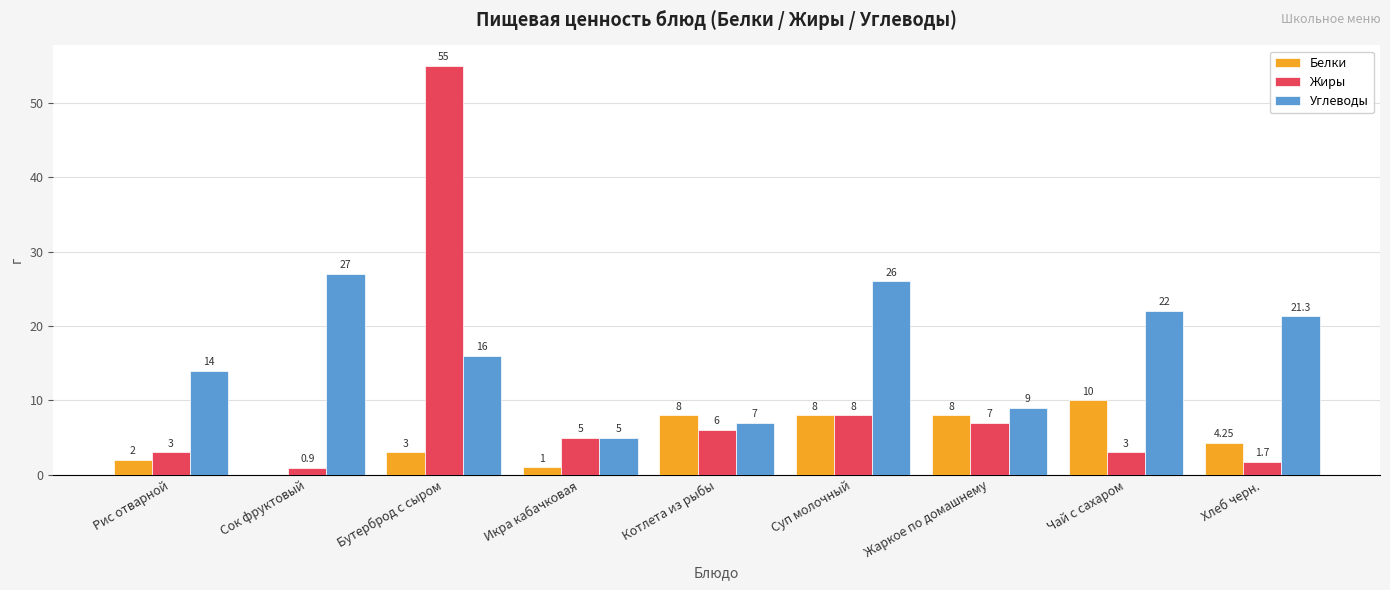

The Жиры series shows 13.0 at Суп молочный. True or false?

False